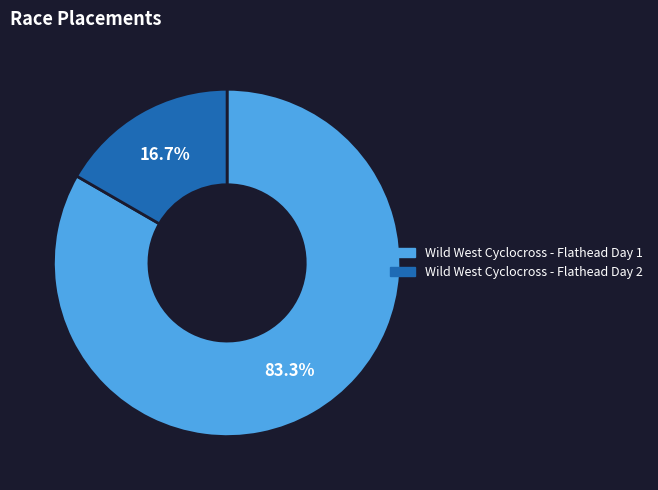

Do Wild West Cyclocross - Flathead Day 2 and Wild West Cyclocross - Flathead Day 1 together represent more than half of the pie?

Yes